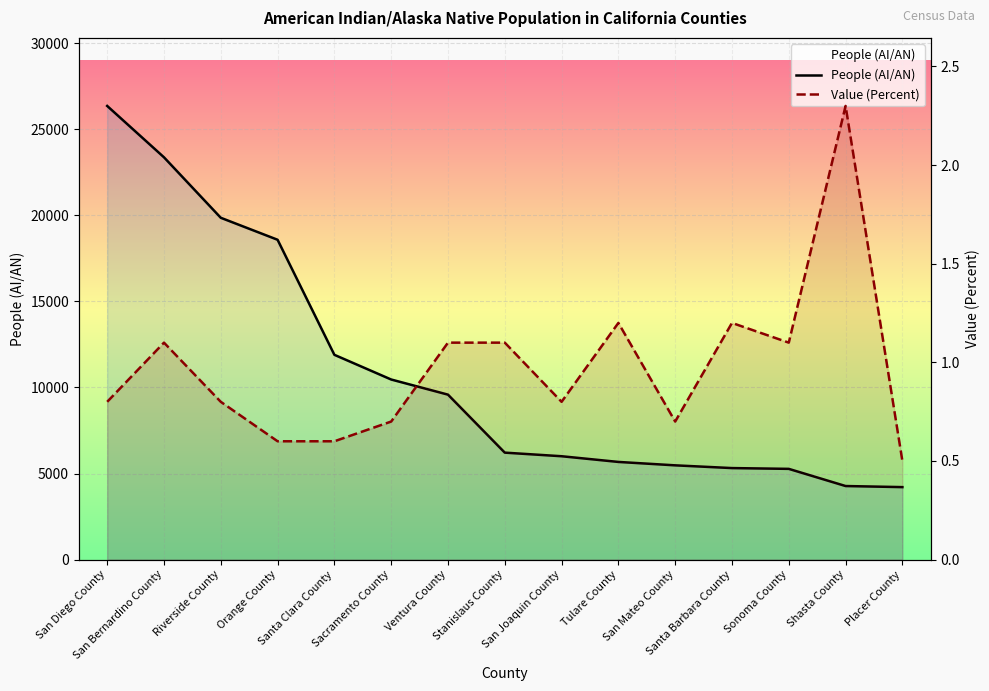

Is the value of People (AI/AN) at Placer County greater than the value of Value (Percent) at San Diego County?

Yes